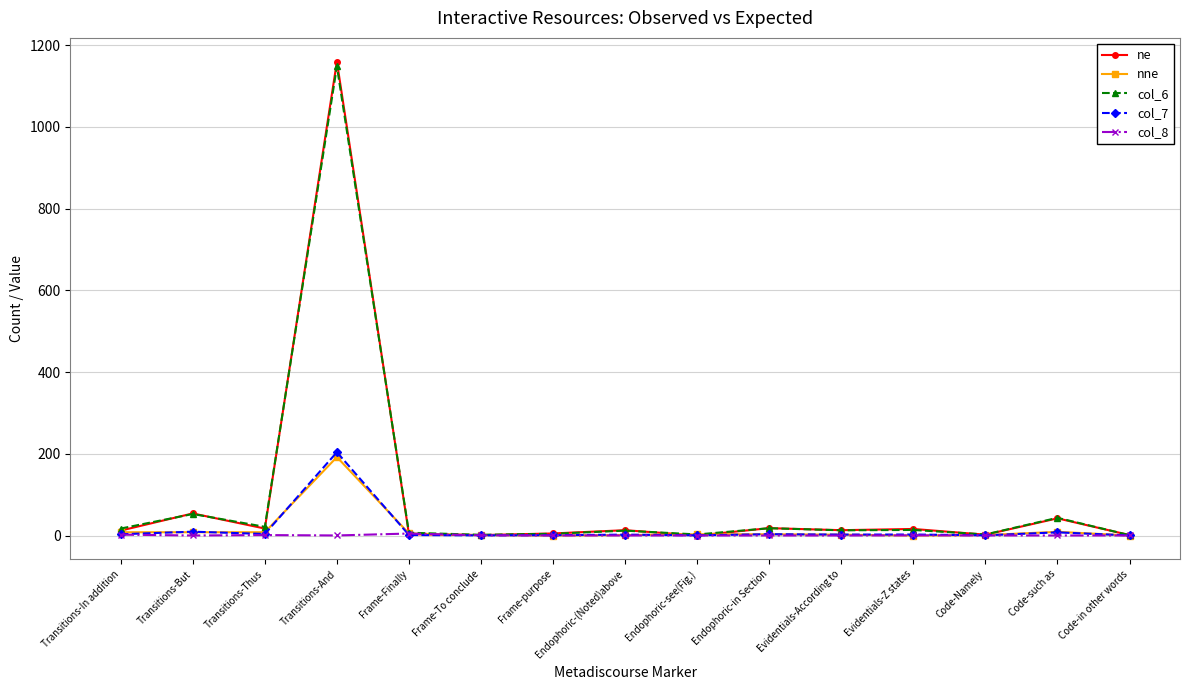

Which series changed the most between Transitions-And and Endophoric-(Noted)above?

ne